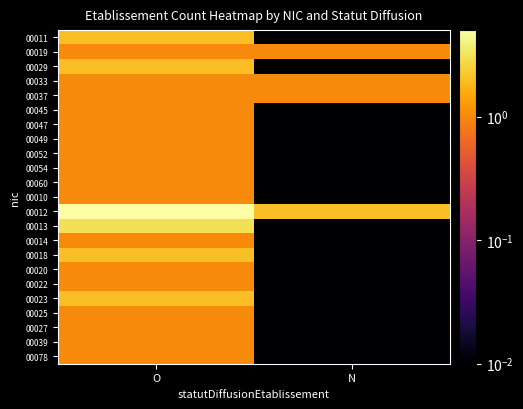

Reading left to right, list all the values displayed in this chart.

00011: O=2.0	N=0.0
00019: O=1.0	N=1.0
00029: O=2.0	N=0.0
00033: O=1.0	N=1.0
00037: O=1.0	N=1.0
00045: O=1.0	N=0.0
00047: O=1.0	N=0.0
00049: O=1.0	N=0.0
00052: O=1.0	N=0.0
00054: O=1.0	N=0.0
00060: O=1.0	N=0.0
00010: O=1.0	N=0.0
00012: O=5.0	N=2.0
00013: O=3.0	N=0.0
00014: O=1.0	N=0.0
00018: O=2.0	N=0.0
00020: O=1.0	N=0.0
00022: O=1.0	N=0.0
00023: O=2.0	N=0.0
00025: O=1.0	N=0.0
00027: O=1.0	N=0.0
00039: O=1.0	N=0.0
00078: O=1.0	N=0.0